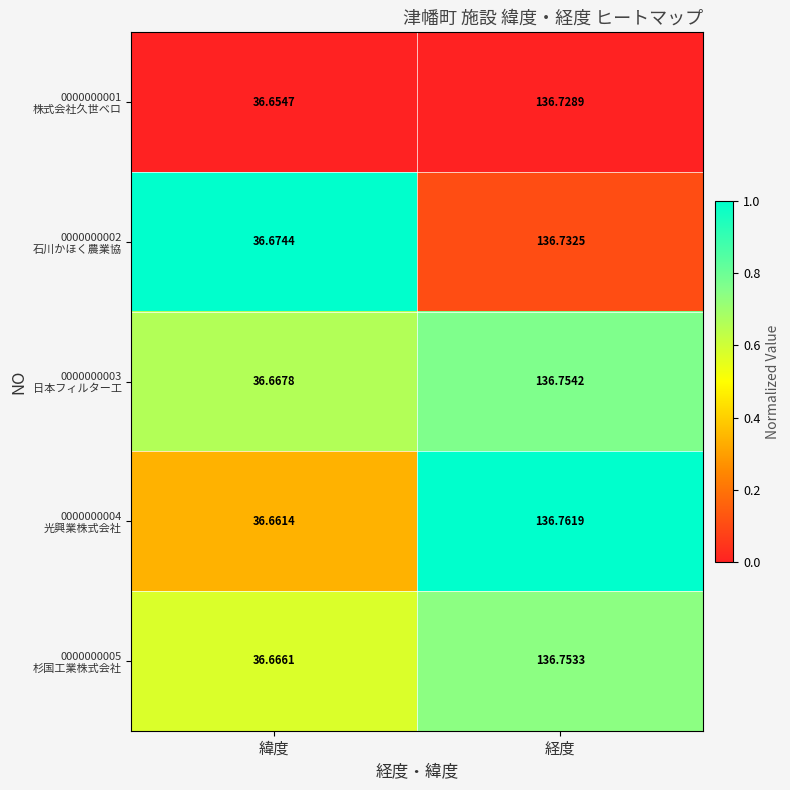

At which category does the chart reach its peak across all series?

経度